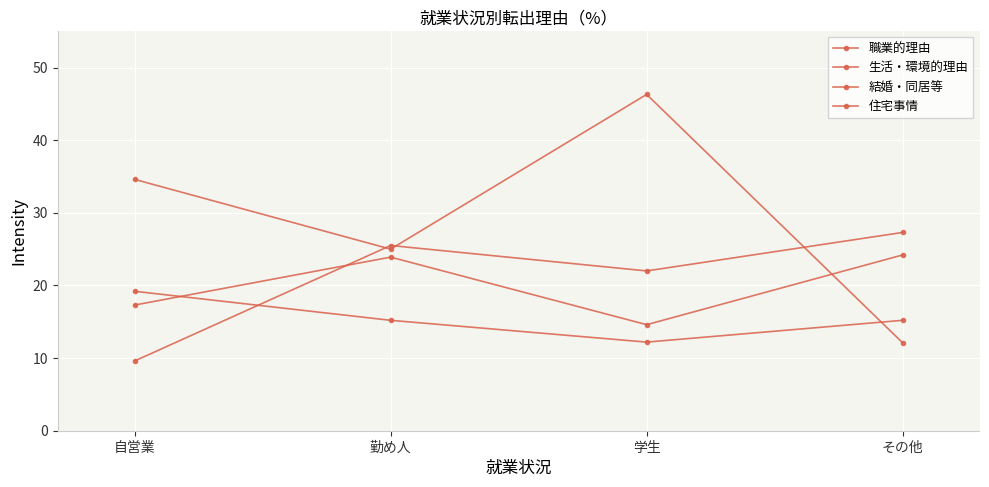

At which label does 住宅事情 reach its peak?

その他